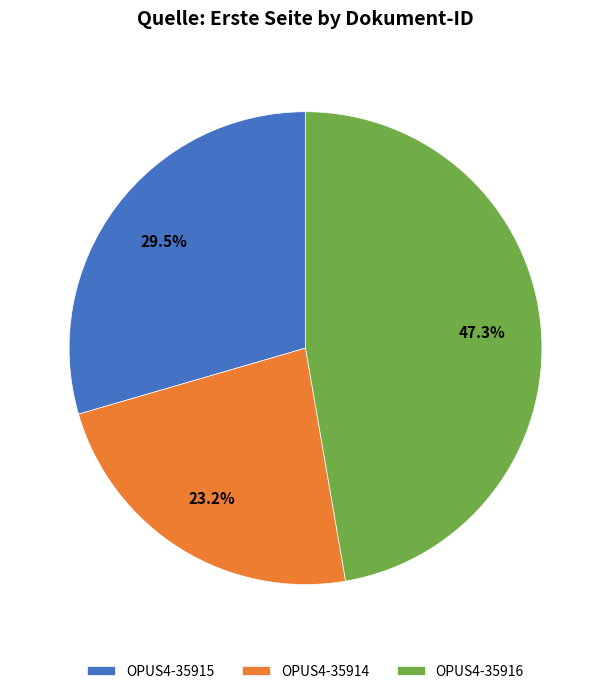

To the nearest percent, what is the combined percentage of OPUS4-35914 and OPUS4-35916?

70%